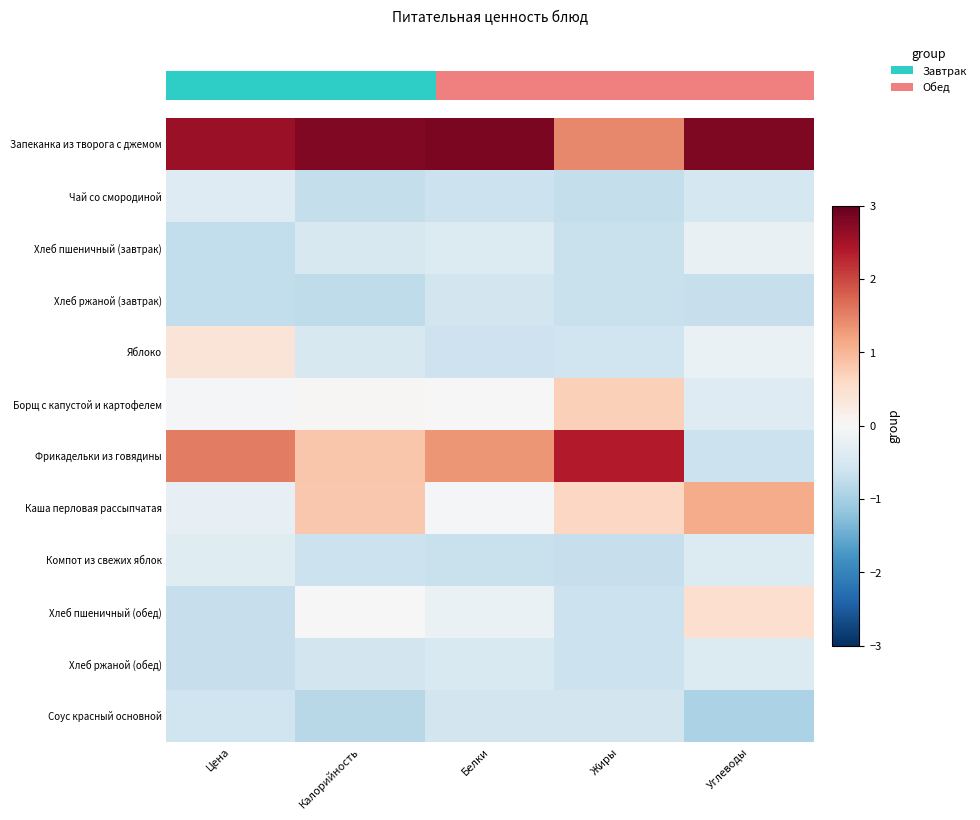

What value does the Запеканка из творога с джемом series have at Белки?

2.8